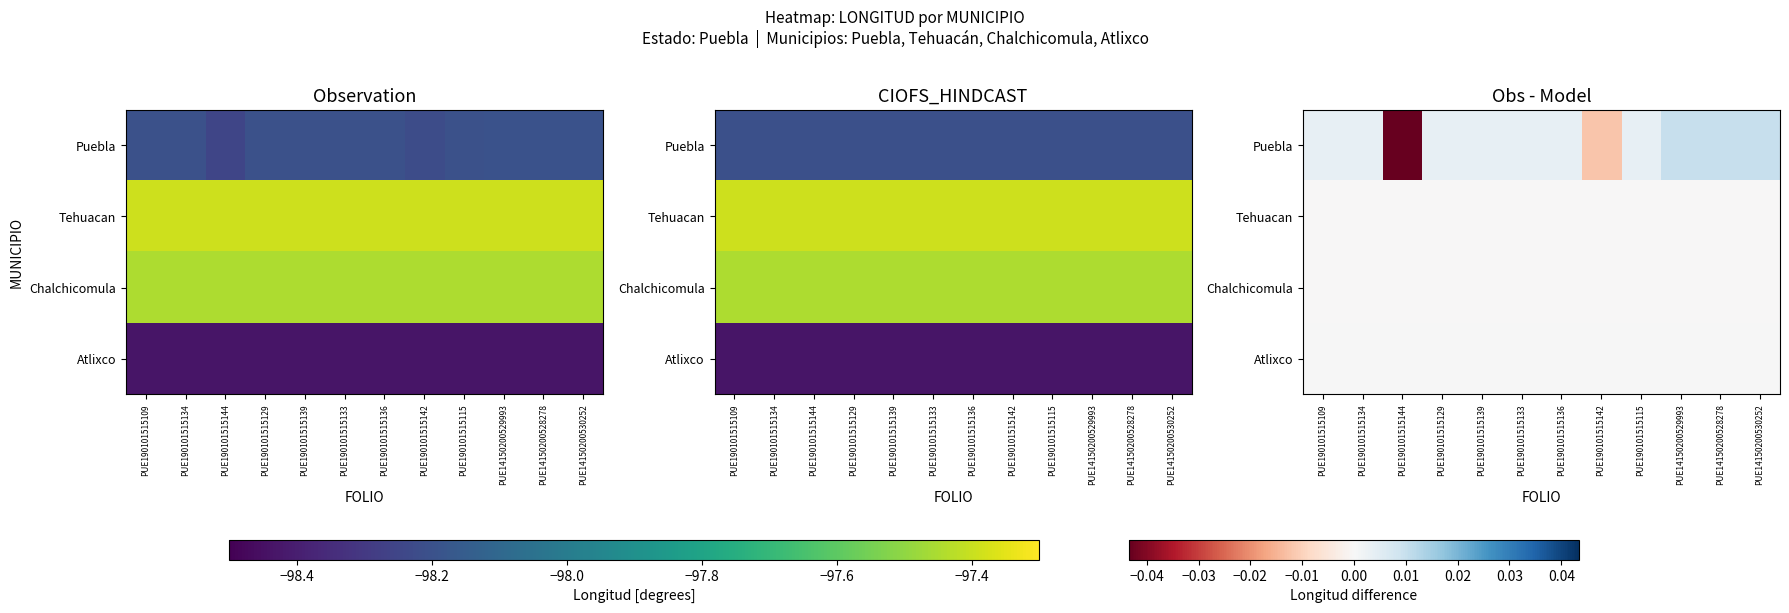

Is the value of Chalchicomula at PUE14150200528278 greater than the value of Puebla at PUE190101515144?

Yes